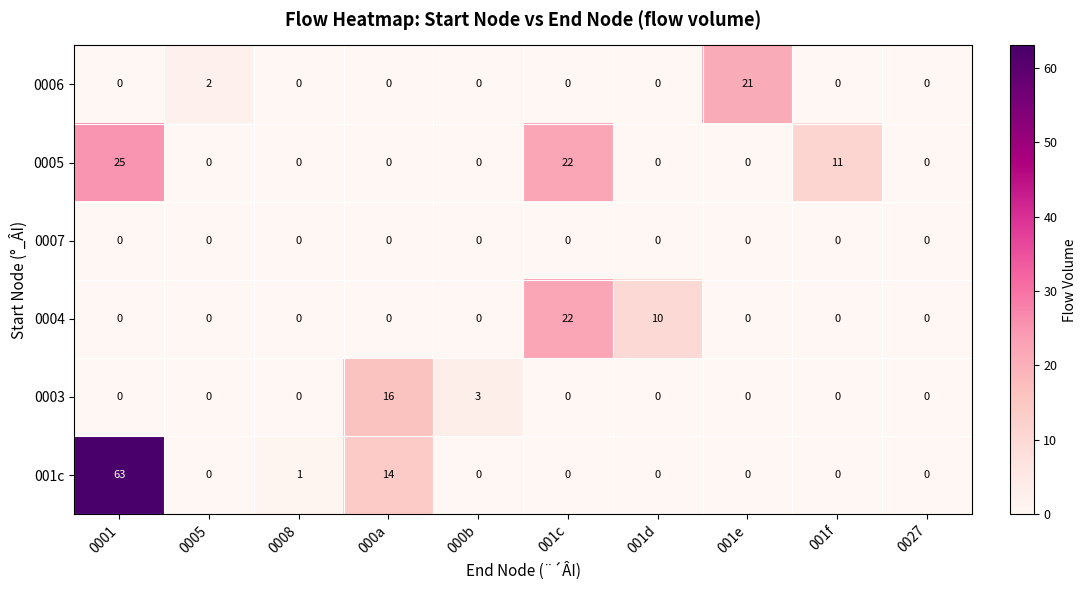

The value of 0004 at 0008 is 0. True or false?

True